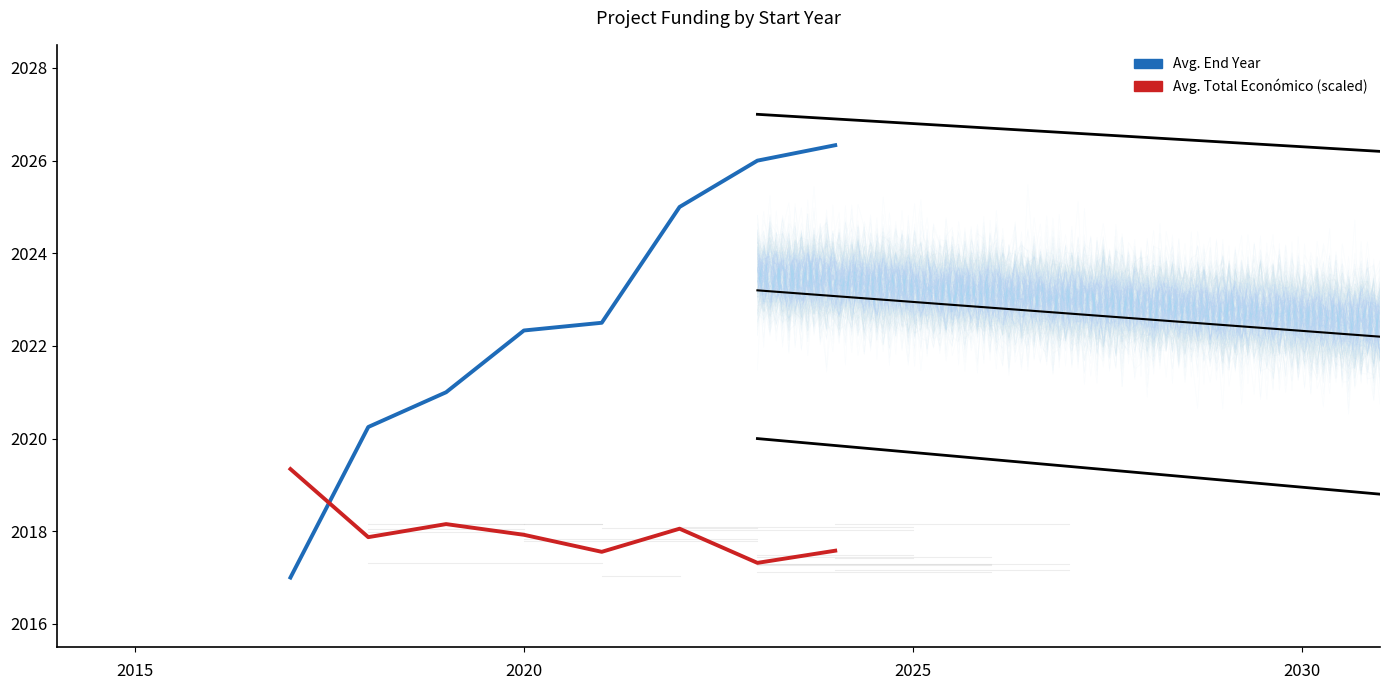

Which series has the widest spread of values?

Año de finalización (mean)